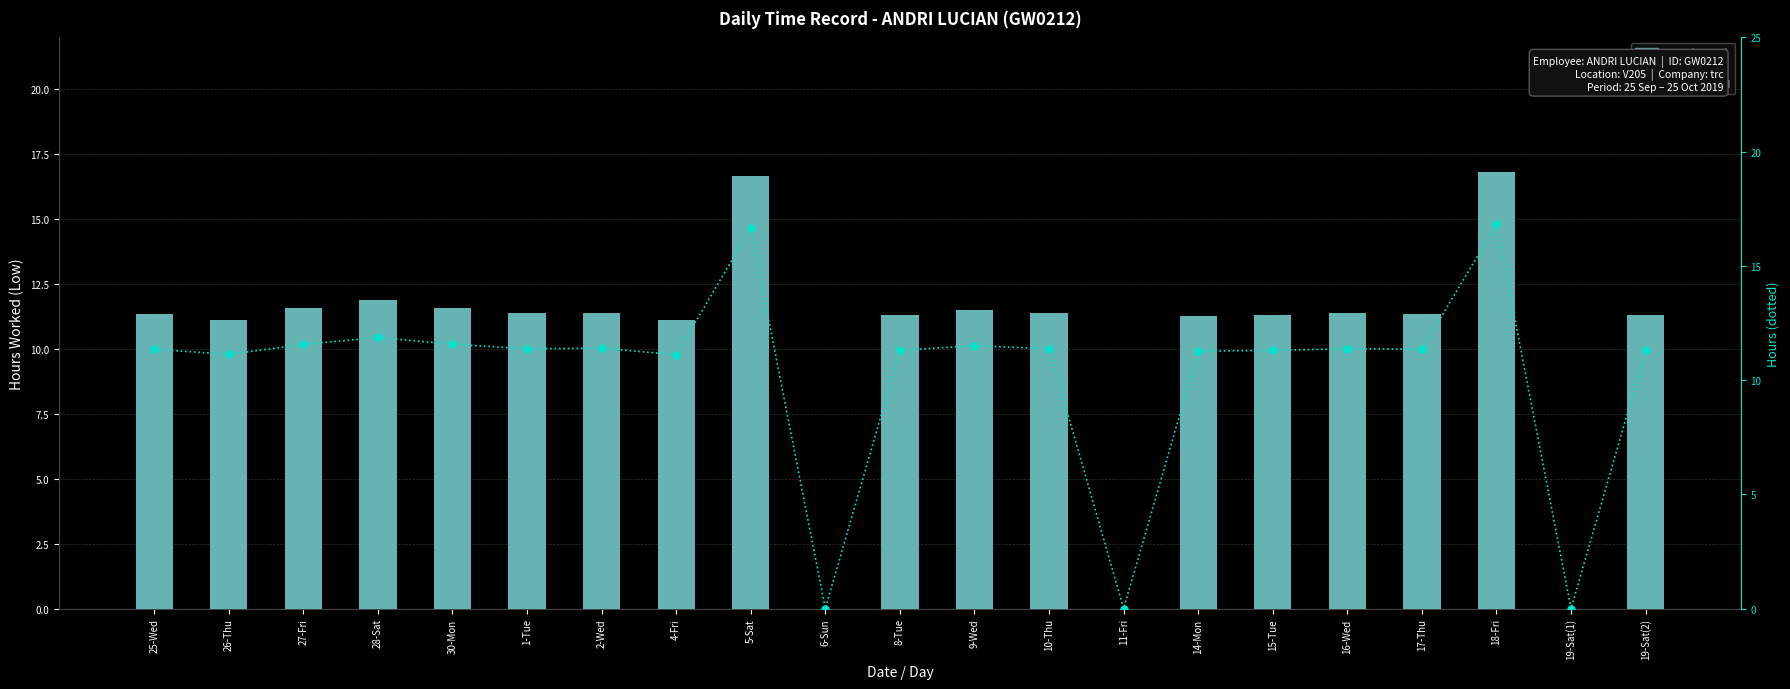

What is the maximum value shown in the chart?

16.8